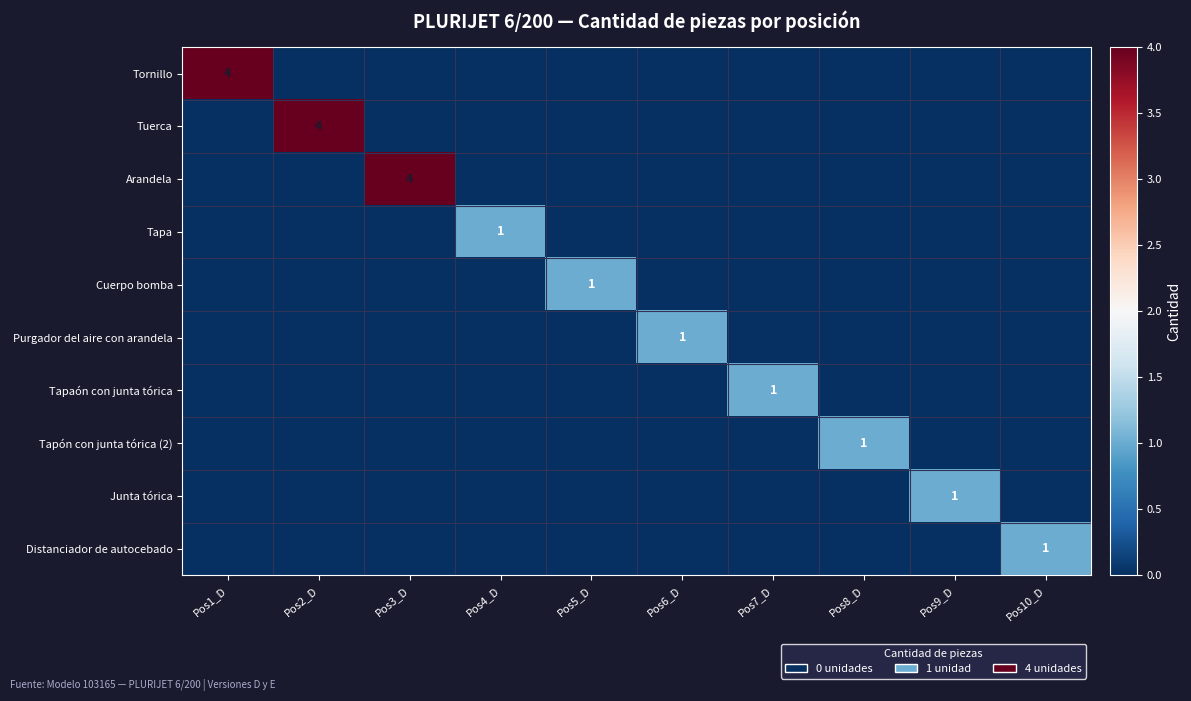

The value of Tuerca at Pos7_D is 3. True or false?

False